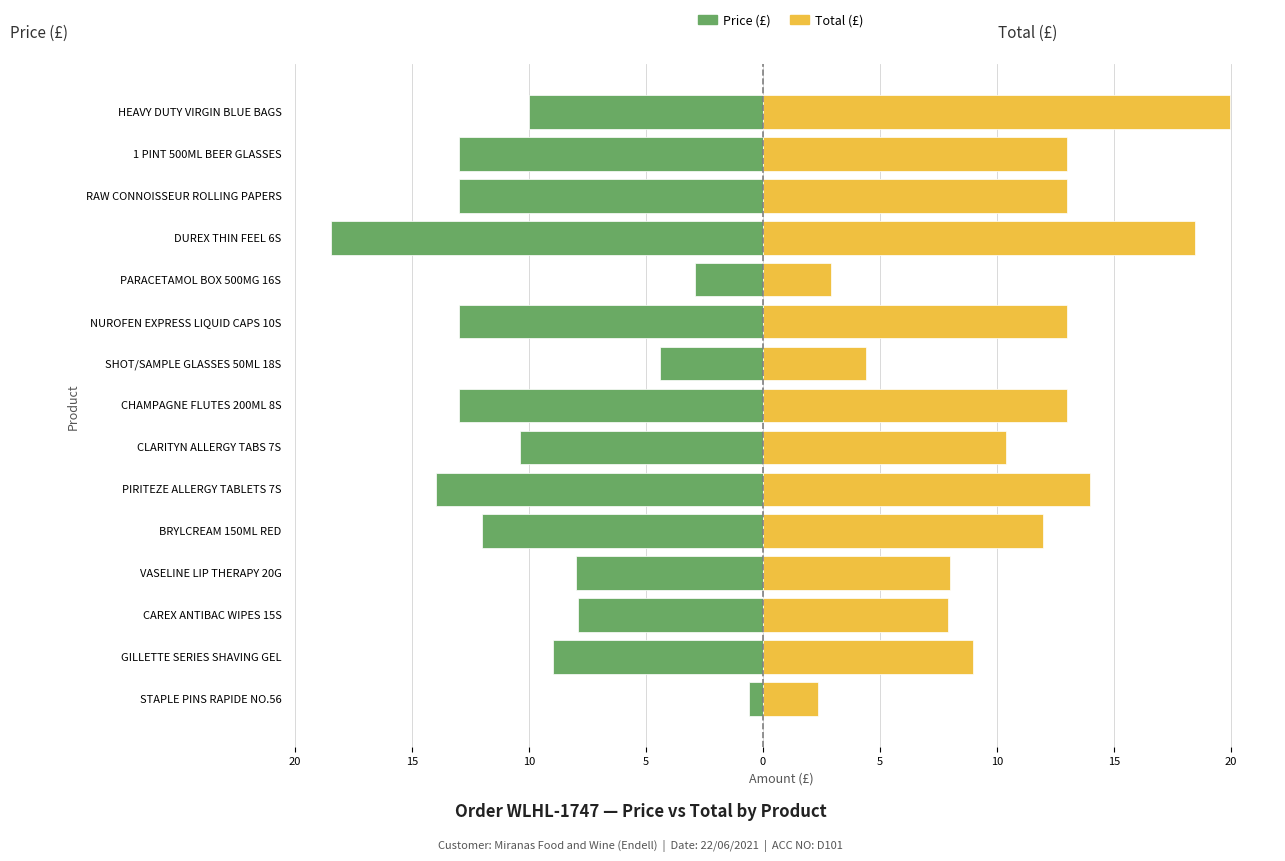

How many data points in Total (£) are less than 11?

7